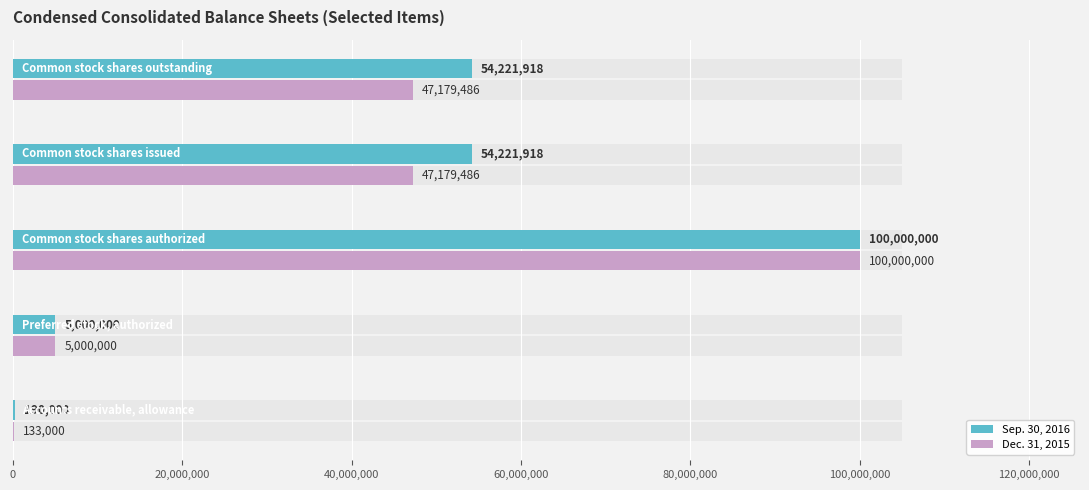

Does the chart contain stacked bars?

No